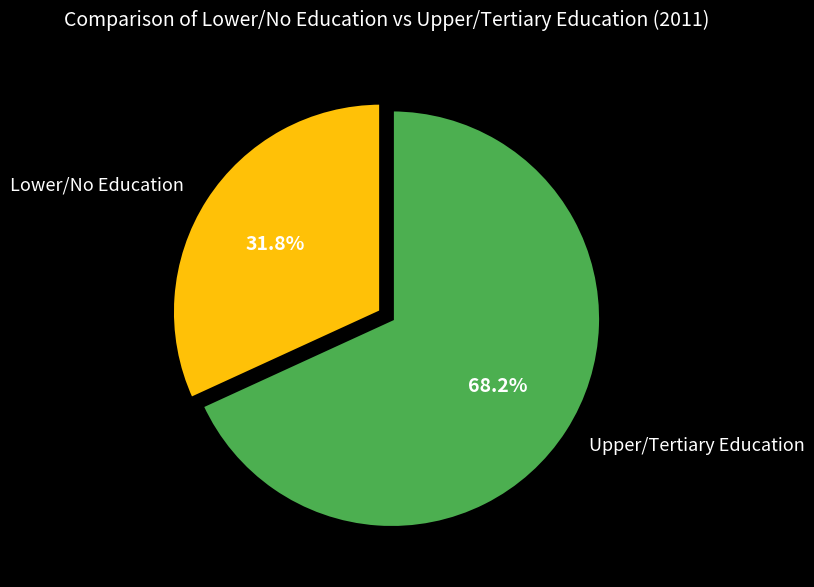

To the nearest percent, what is the average slice percentage?

50%